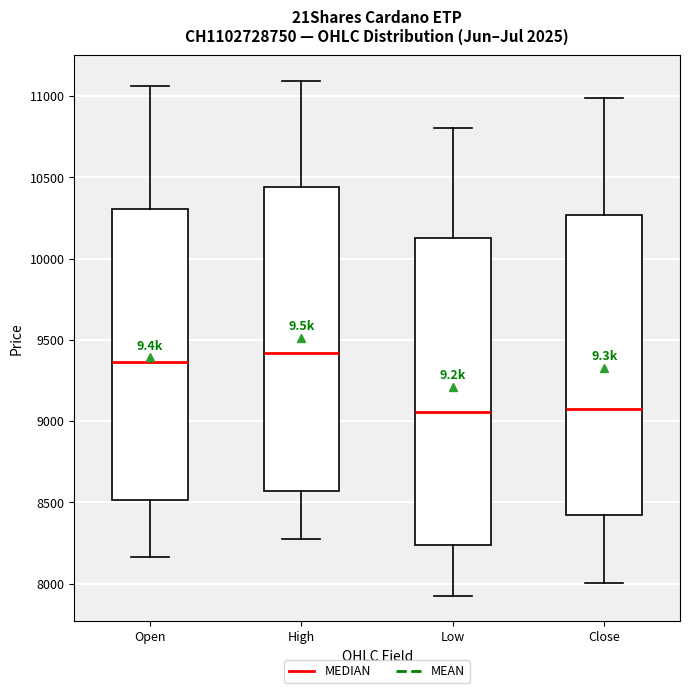

Reading left to right, read every box against the y-axis: the position of its median line, the range the box covers, and the ends of its whiskers. The values are not printed on the chart, so give them approximately, as read against the axis.

Open: median 9350, box 8500 to 10300, whiskers 8150 to 11050
High: median 9400, box 8550 to 10450, whiskers 8250 to 11100
Low: median 9050, box 8250 to 10150, whiskers 7950 to 10800
Close: median 9100, box 8400 to 10250, whiskers 8000 to 11000